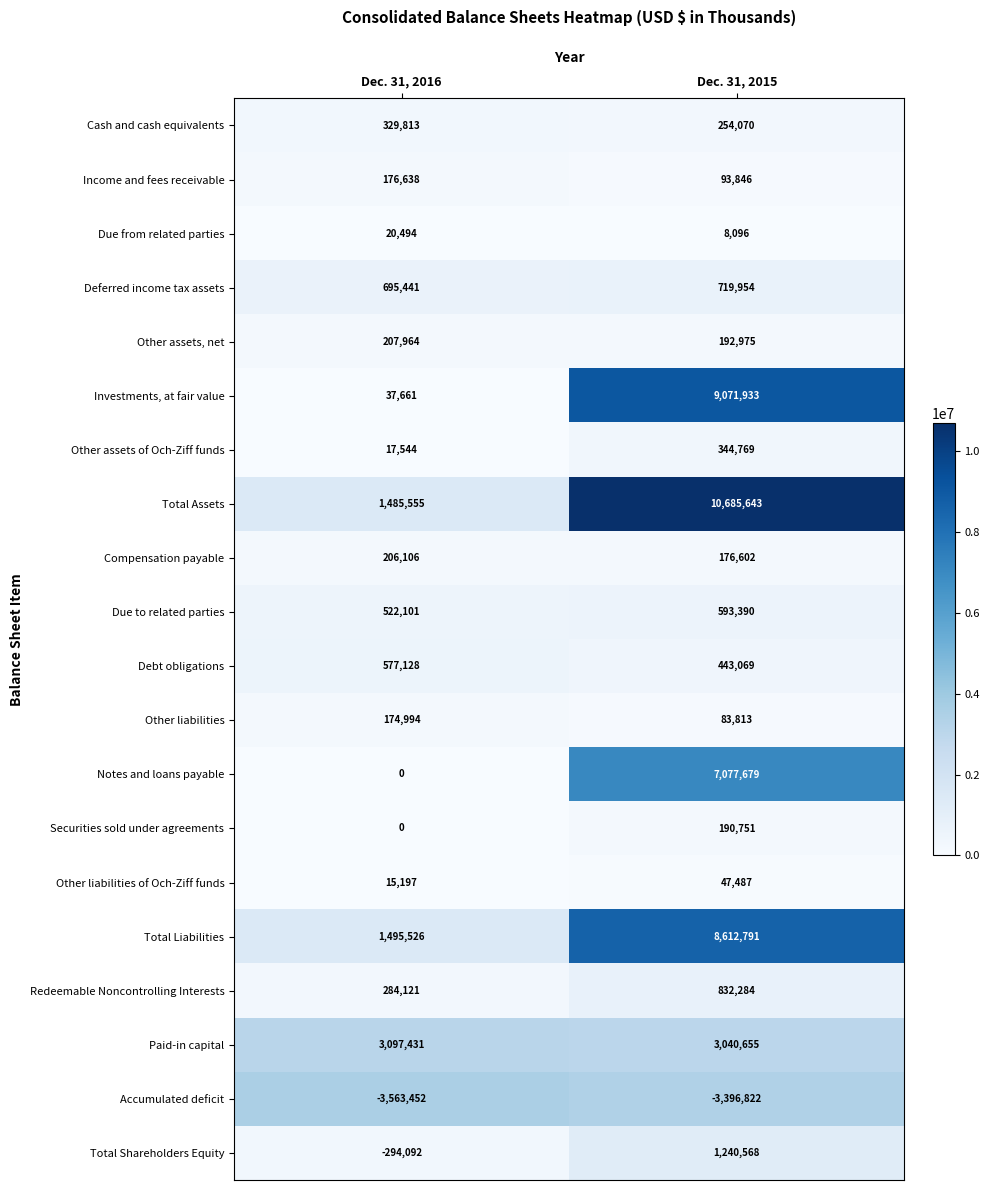

What value does the Total Assets series have at Dec. 31, 2015, to the nearest 10?

10685640